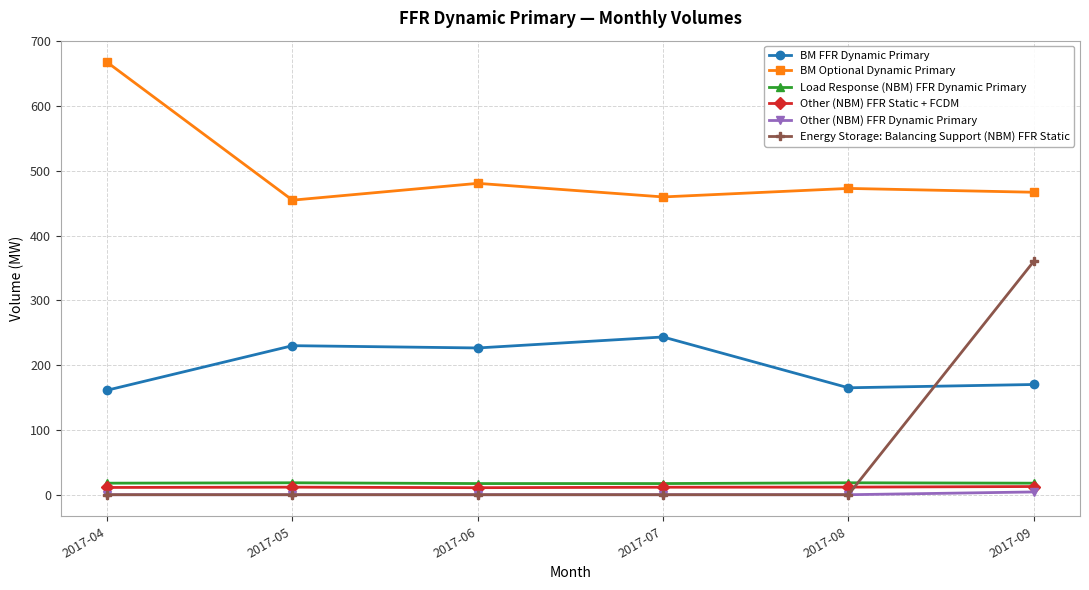

How many distinct data groups are displayed?

6